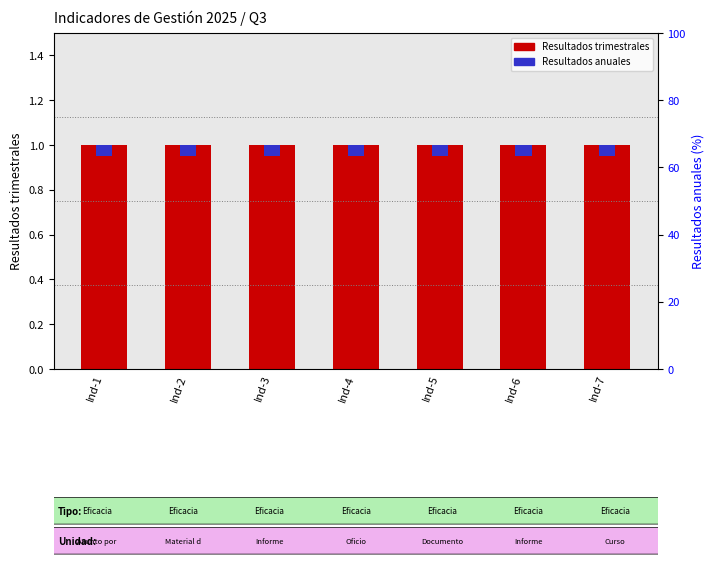

How many bars are there in each group?

2